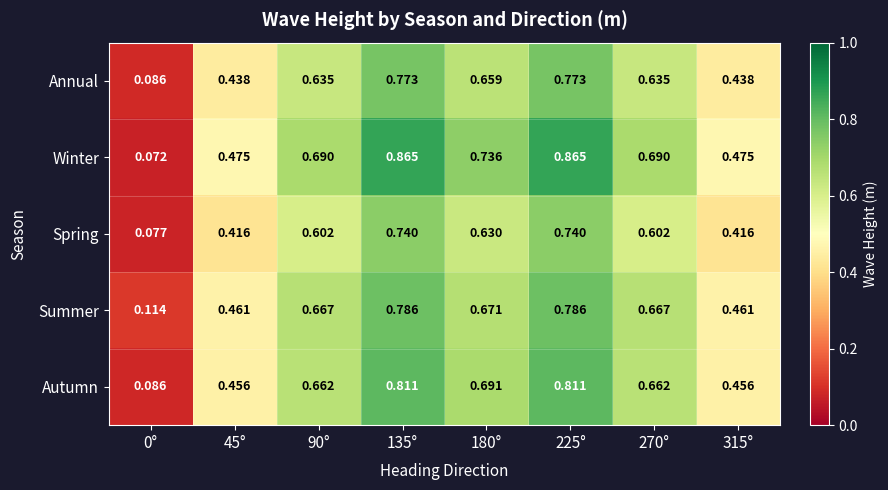

How many series are shown in this chart?

5